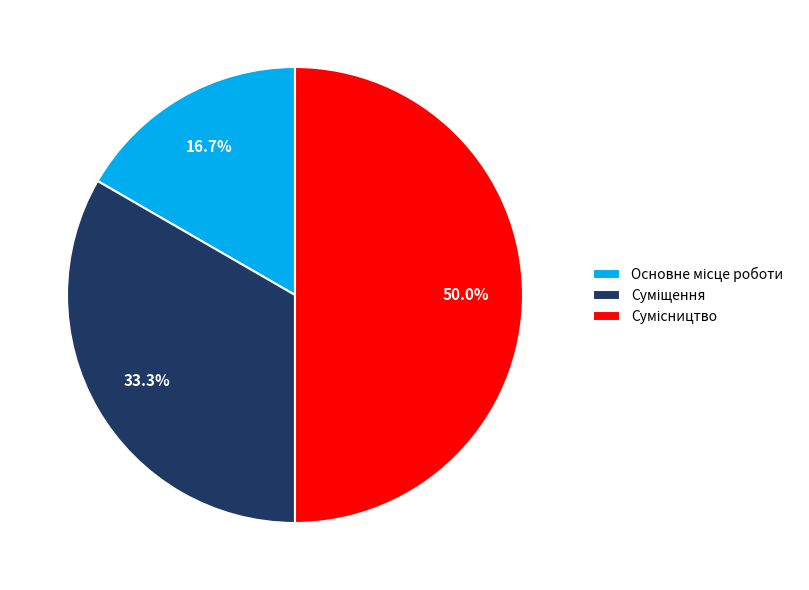

How many segments does this pie chart have?

3